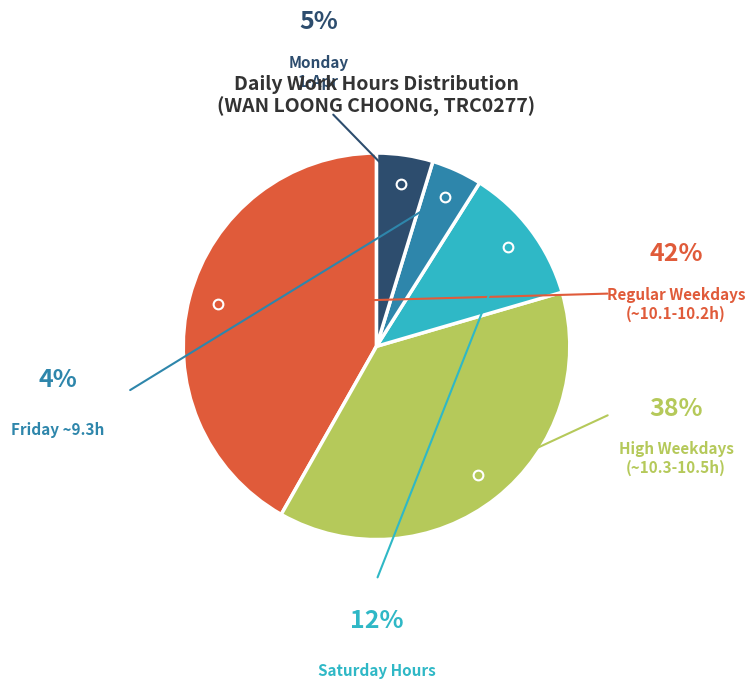

How many slices are in this pie chart?

5